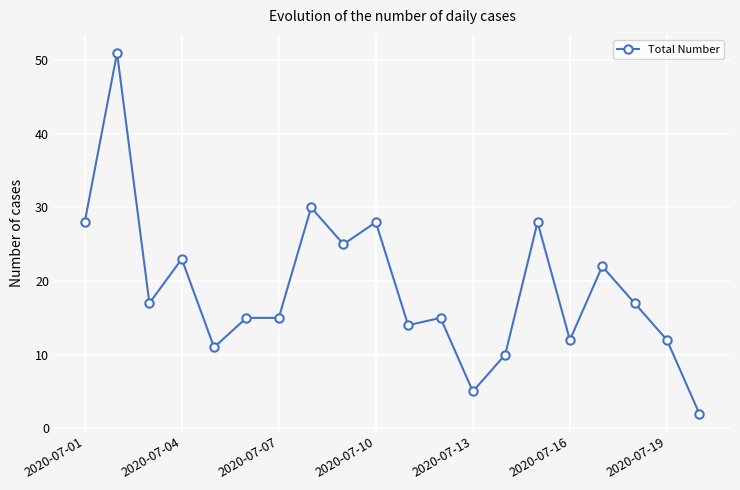

True or false: there are more than 2 points higher than both neighbors.

True